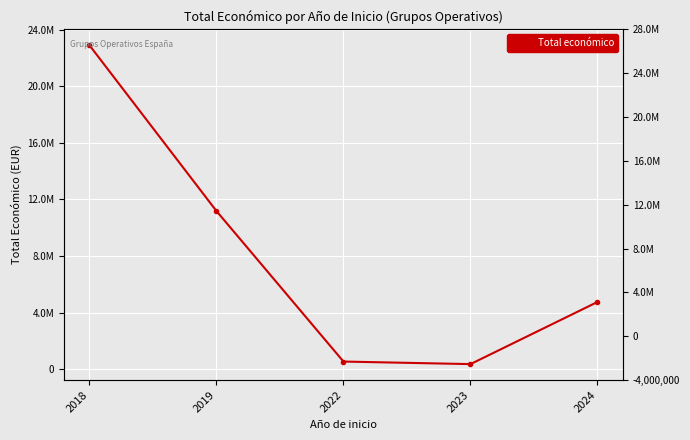

How many points are lower than both their immediate neighbors (excluding endpoints)?

1